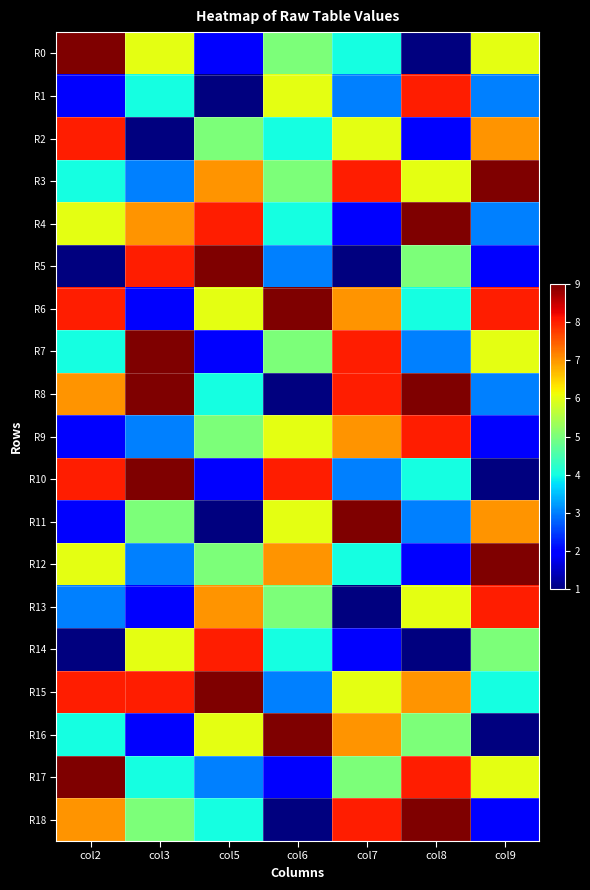

Which series has the largest range (max minus min)?

R0